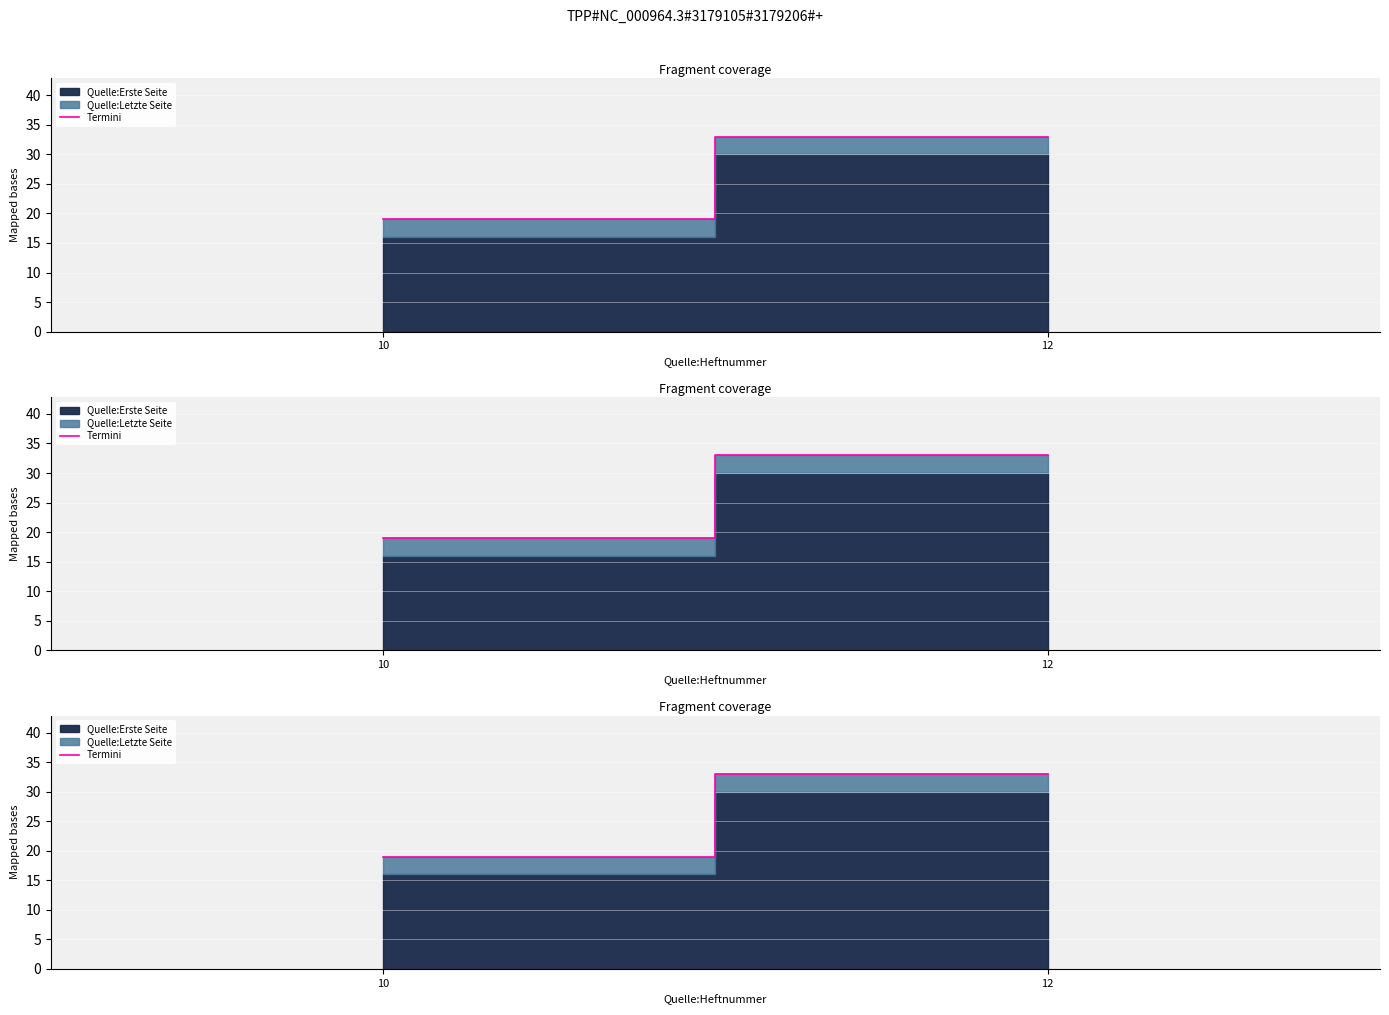

What is the minimum value shown in the chart?

19